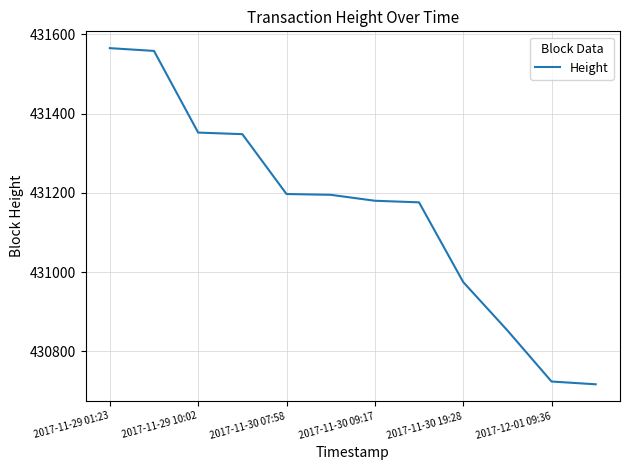

What is the minimum value shown in the chart?

430717